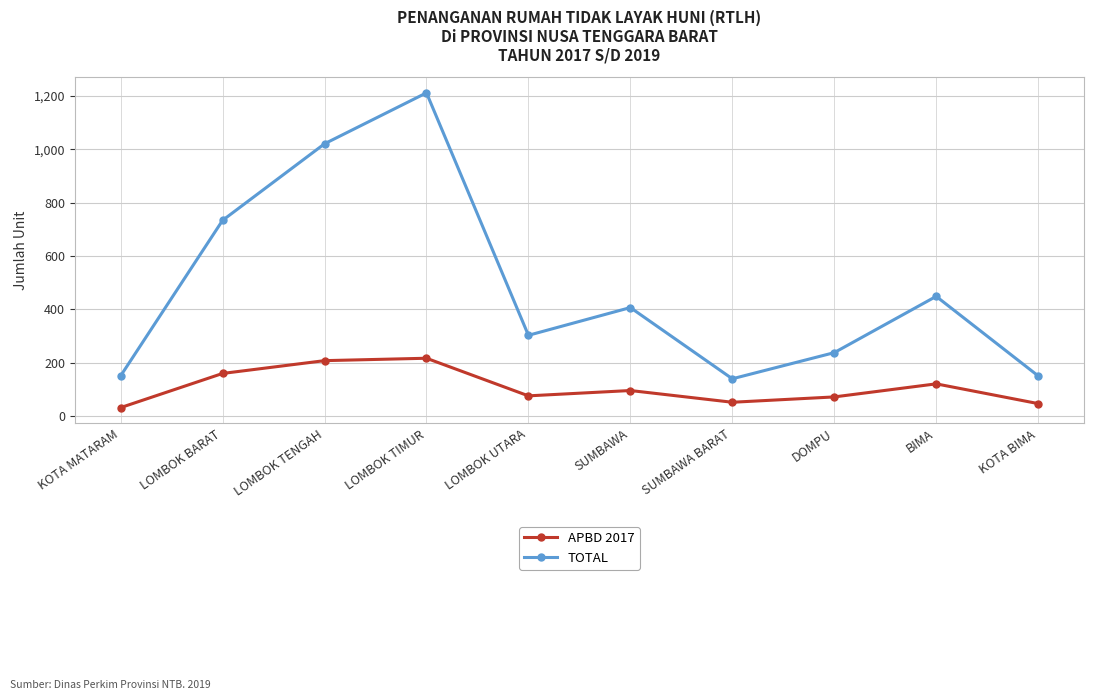

What is the total value across all series at LOMBOK UTARA?

379